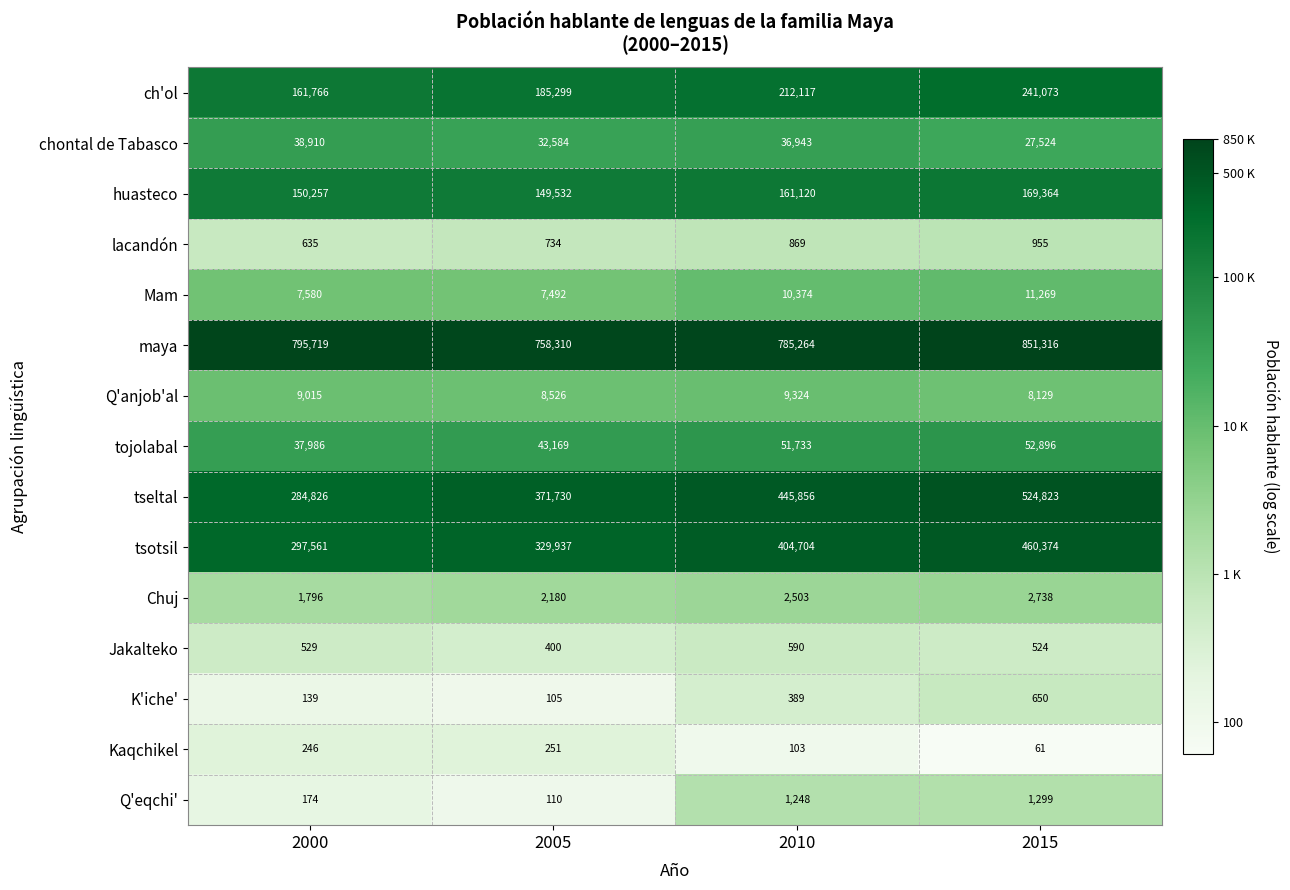

The tojolabal series shows 37986 at 2000. True or false?

True